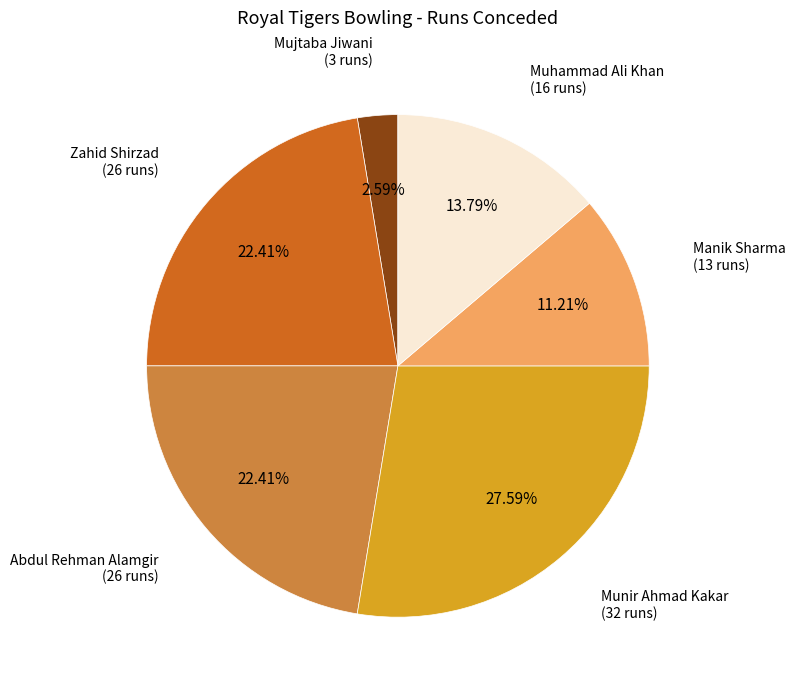

Is there any slice that represents more than half of the pie?

No